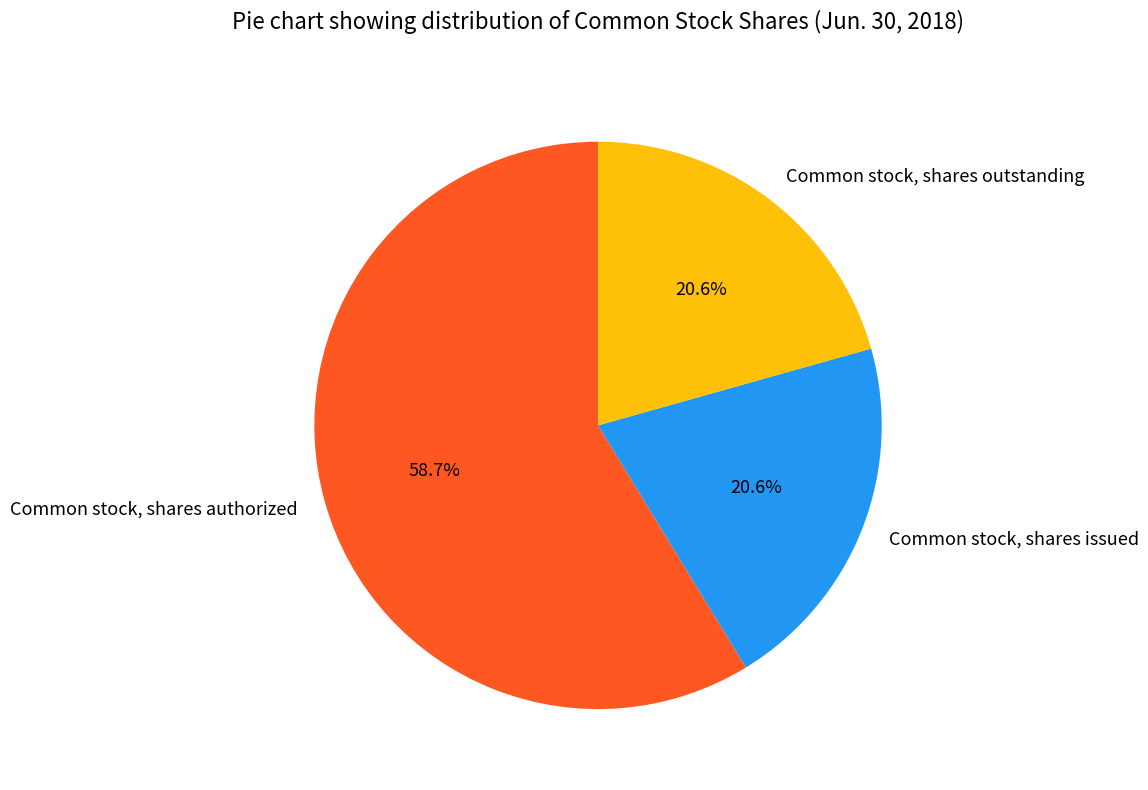

How many slices are in this pie chart?

3